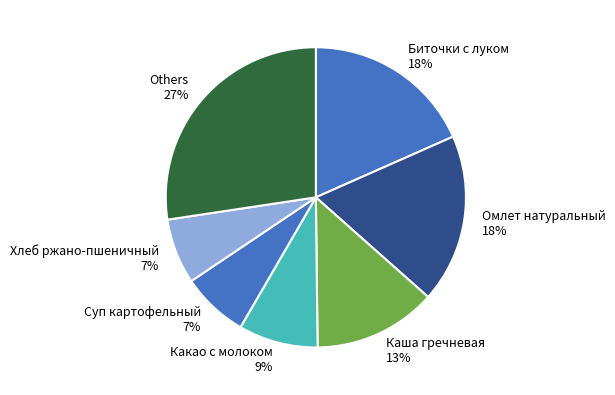

To the nearest percent, what is the average slice percentage?

14%